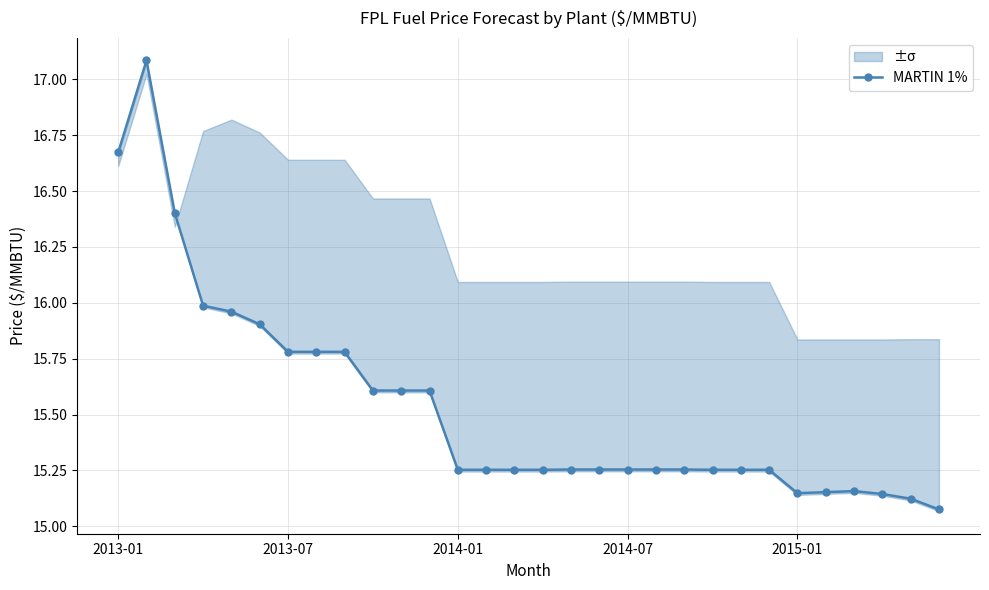

True or false: MARTIN 1% has more than 0 interior local peaks.

True